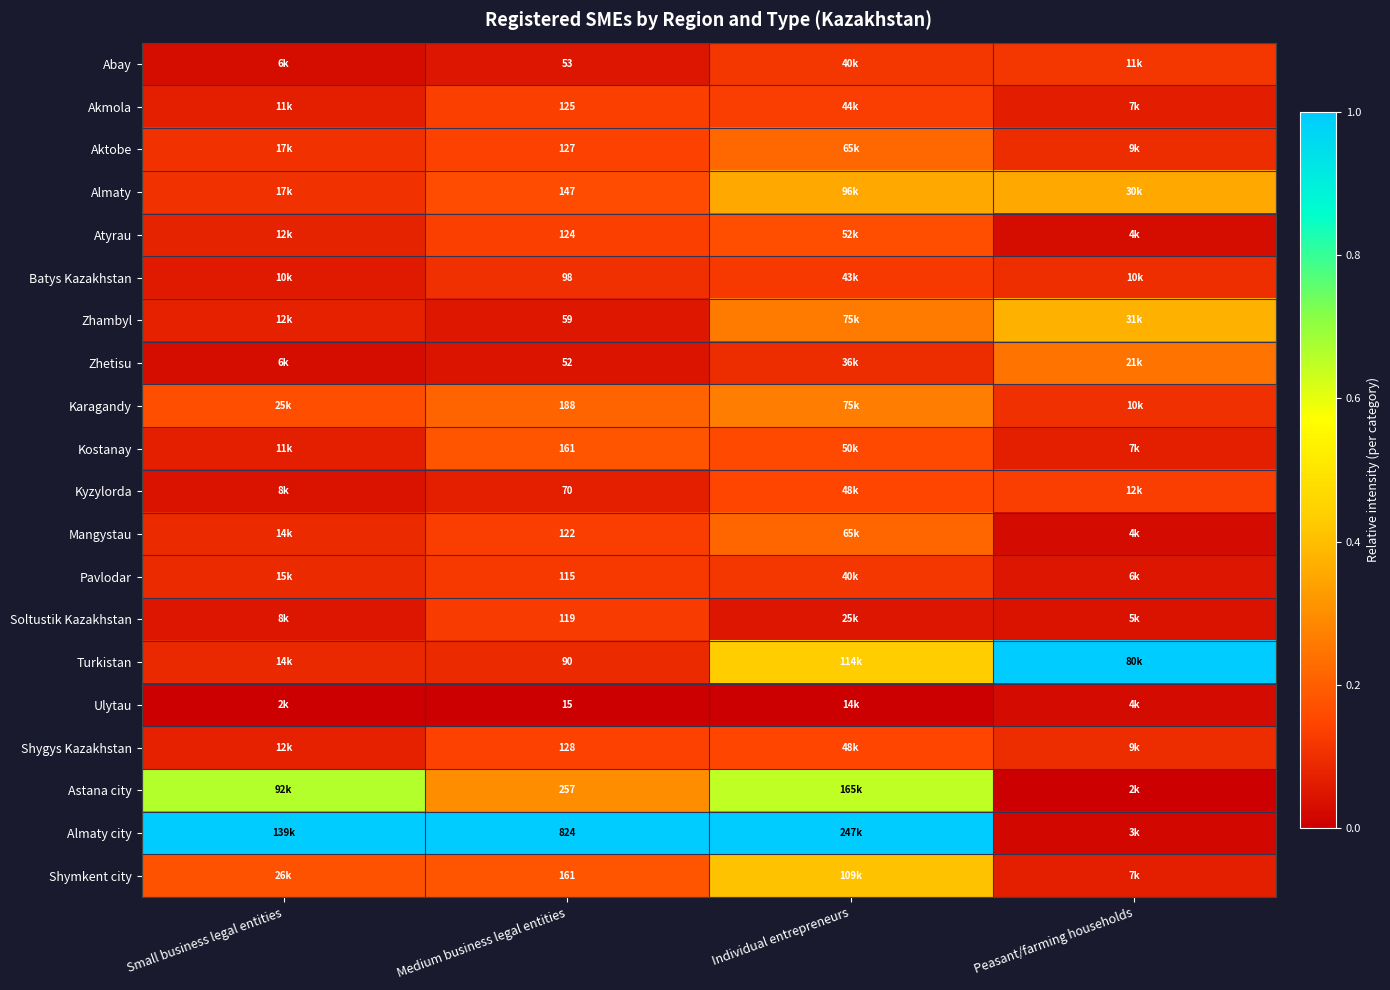

True or false: Shymkent city has a value of 0.3 at Medium business legal entities.

False